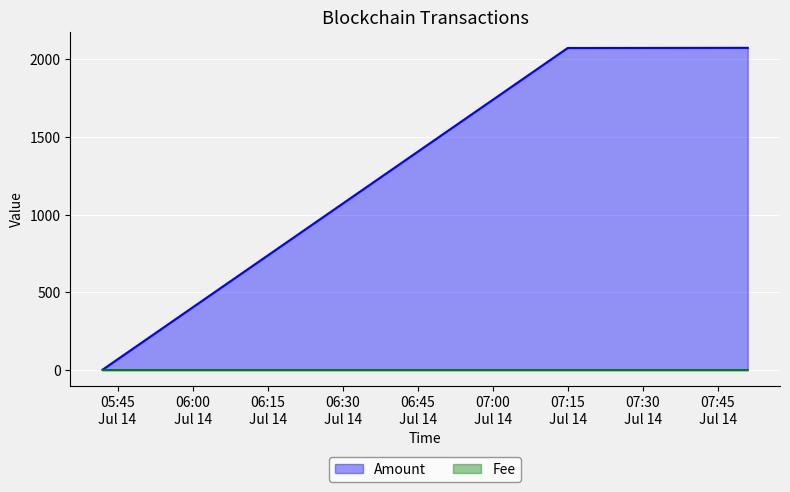

Which series has the largest total across all categories?

Amount